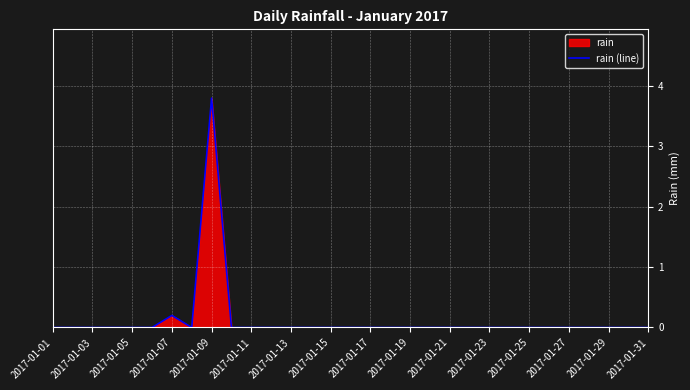

What is the average value?

0.1